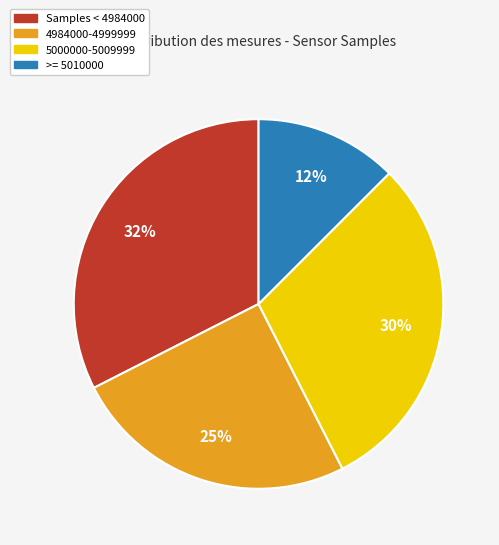

Is there any slice that represents more than half of the pie?

No